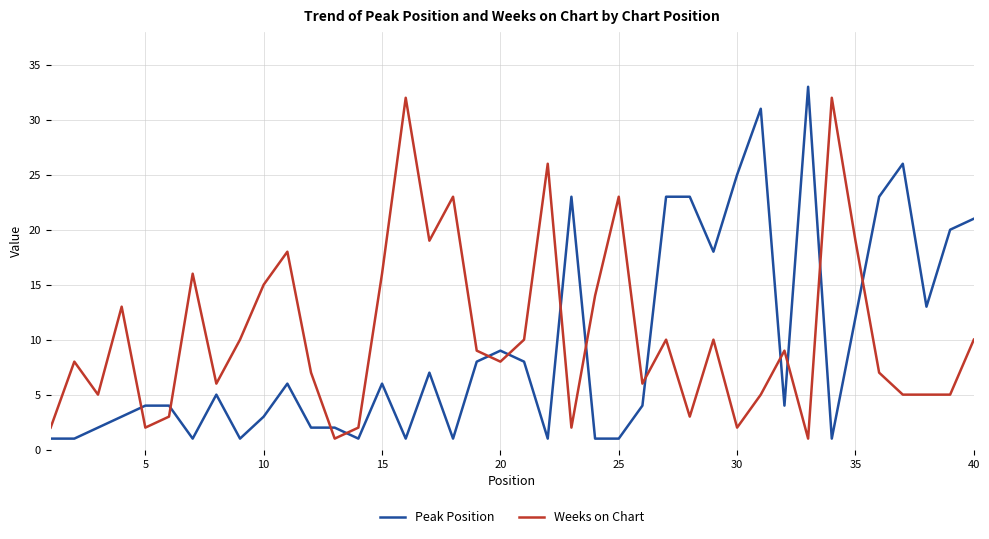

What is the difference between the maximum and minimum values in the Weeks on Chart series?

31